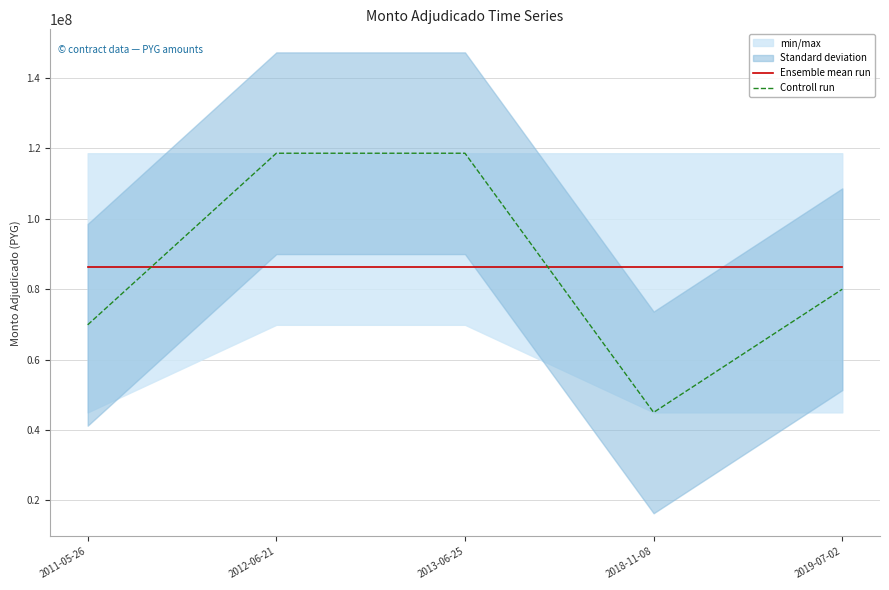

Which series has the largest total across all categories?

Ensemble mean run